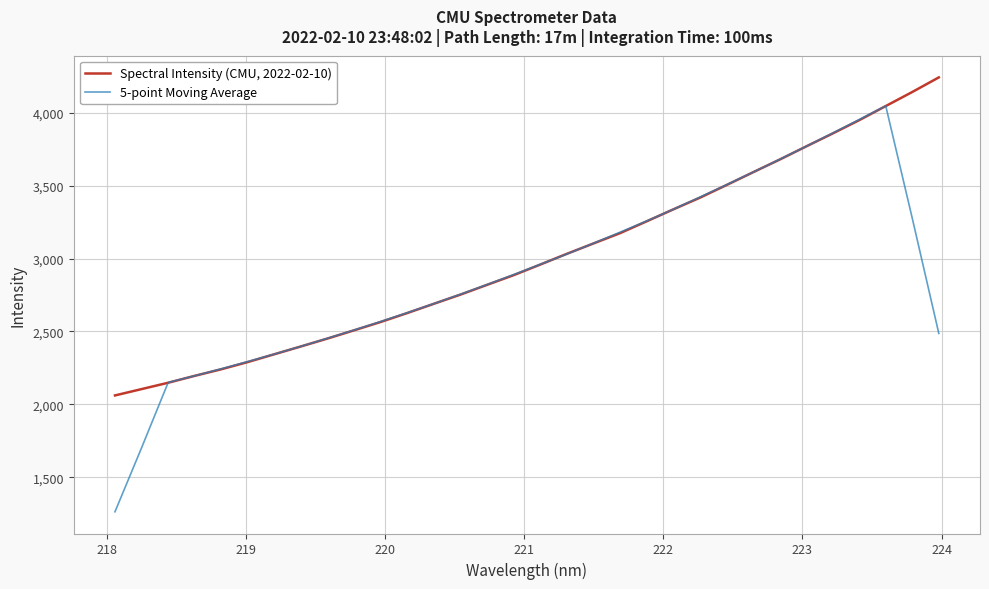

Which series has the largest range (max minus min)?

5-point Moving Average